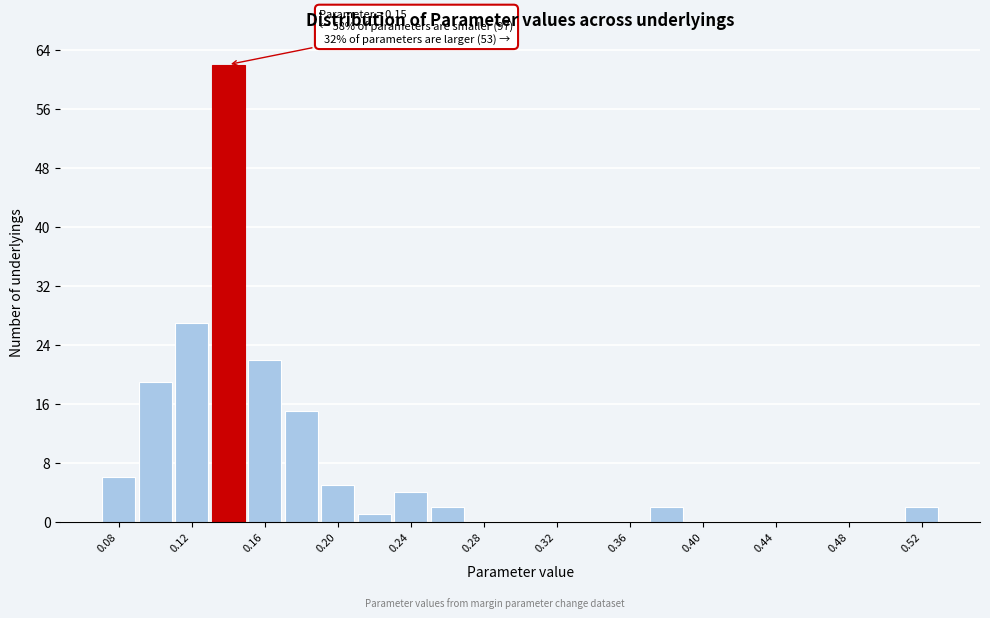

Which range on the x-axis has the tallest bar?

0.13 to 0.15